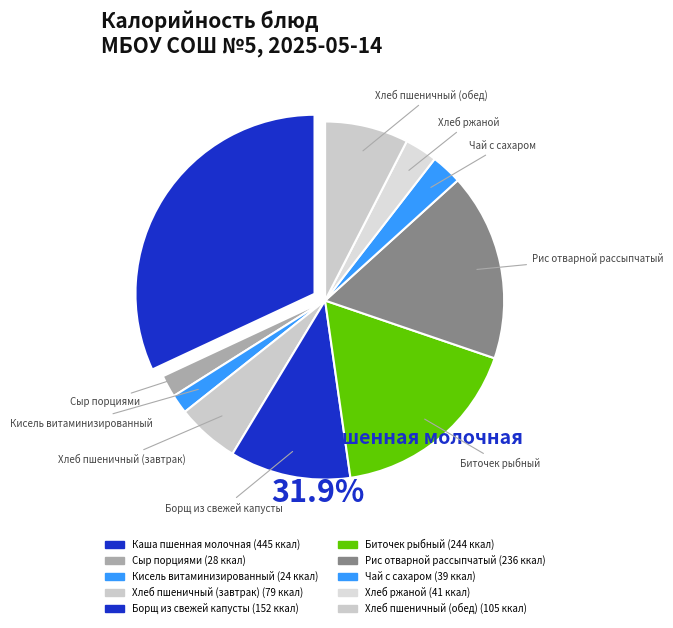

To the nearest percent, what is the combined percentage of Хлеб пшеничный (обед) and Кисель витаминизированный?

9%